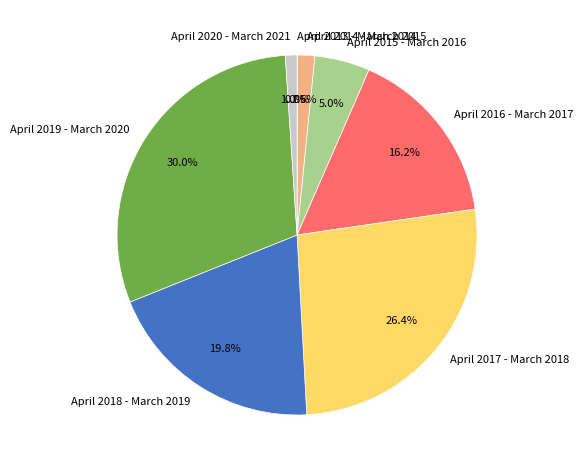

Is there any slice that represents more than half of the pie?

No